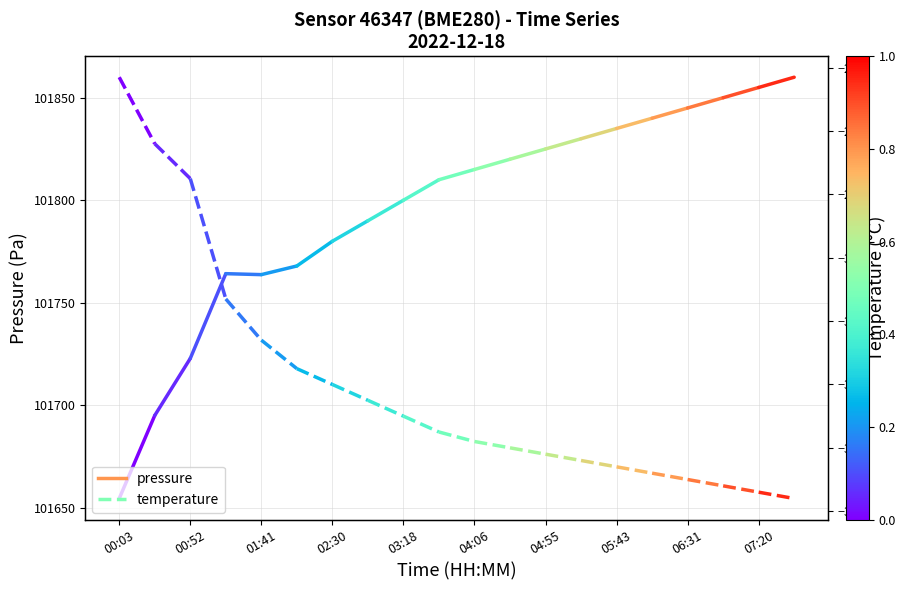

Which has a higher value, 00:52 or 00:03?

00:52